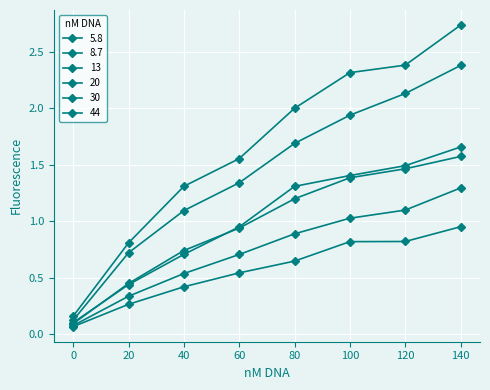

Reading left to right, extract all data points from this chart.

5.8: 0=0.1	20=0.3	40=0.4	60=0.5	80=0.6	100=0.8	120=0.8	140=1.0
8.7: 0=0.1	20=0.3	40=0.5	60=0.7	80=0.9	100=1.0	120=1.1	140=1.3
13: 0=0.1	20=0.4	40=0.7	60=0.9	80=1.2	100=1.4	120=1.5	140=1.6
20: 0=0.1	20=0.4	40=0.7	60=0.9	80=1.3	100=1.4	120=1.5	140=1.7
30: 0=0.1	20=0.7	40=1.1	60=1.3	80=1.7	100=1.9	120=2.1	140=2.4
44: 0=0.2	20=0.8	40=1.3	60=1.6	80=2.0	100=2.3	120=2.4	140=2.7